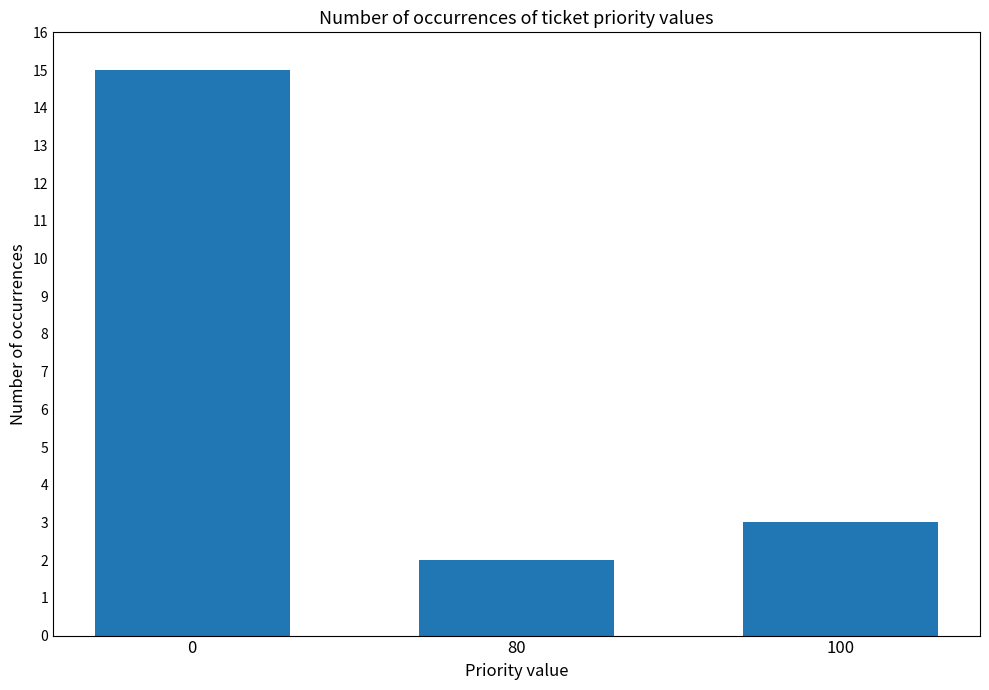

How many values are below 3?

1